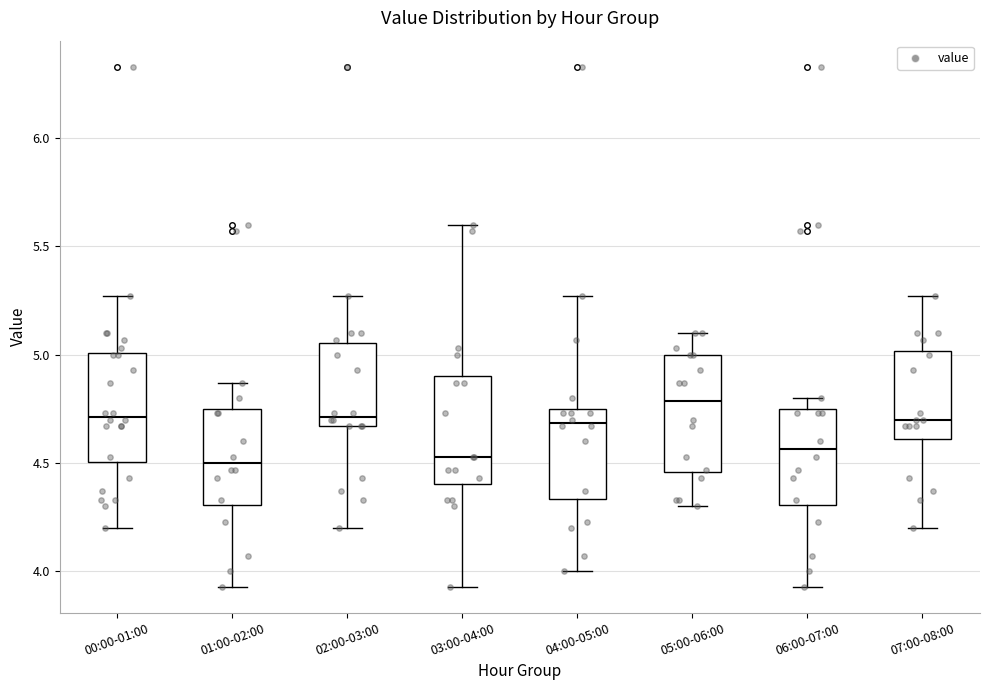

Reading left to right, transcribe this box plot: for each box, give where its median line is, the range the box spans, and where its two whiskers end, as read against the y-axis. The values are not printed on the chart, so give them approximately, as read against the axis.

00:00-01:00: median 4.70, box 4.50 to 5.00, whiskers 4.20 to 5.25
01:00-02:00: median 4.50, box 4.30 to 4.75, whiskers 3.95 to 4.85
02:00-03:00: median 4.70, box 4.65 to 5.05, whiskers 4.20 to 5.25
03:00-04:00: median 4.55, box 4.40 to 4.90, whiskers 3.95 to 5.60
04:00-05:00: median 4.70, box 4.35 to 4.75, whiskers 4.00 to 5.25
05:00-06:00: median 4.80, box 4.45 to 5.00, whiskers 4.30 to 5.10
06:00-07:00: median 4.55, box 4.30 to 4.75, whiskers 3.95 to 4.80
07:00-08:00: median 4.70, box 4.60 to 5.00, whiskers 4.20 to 5.25